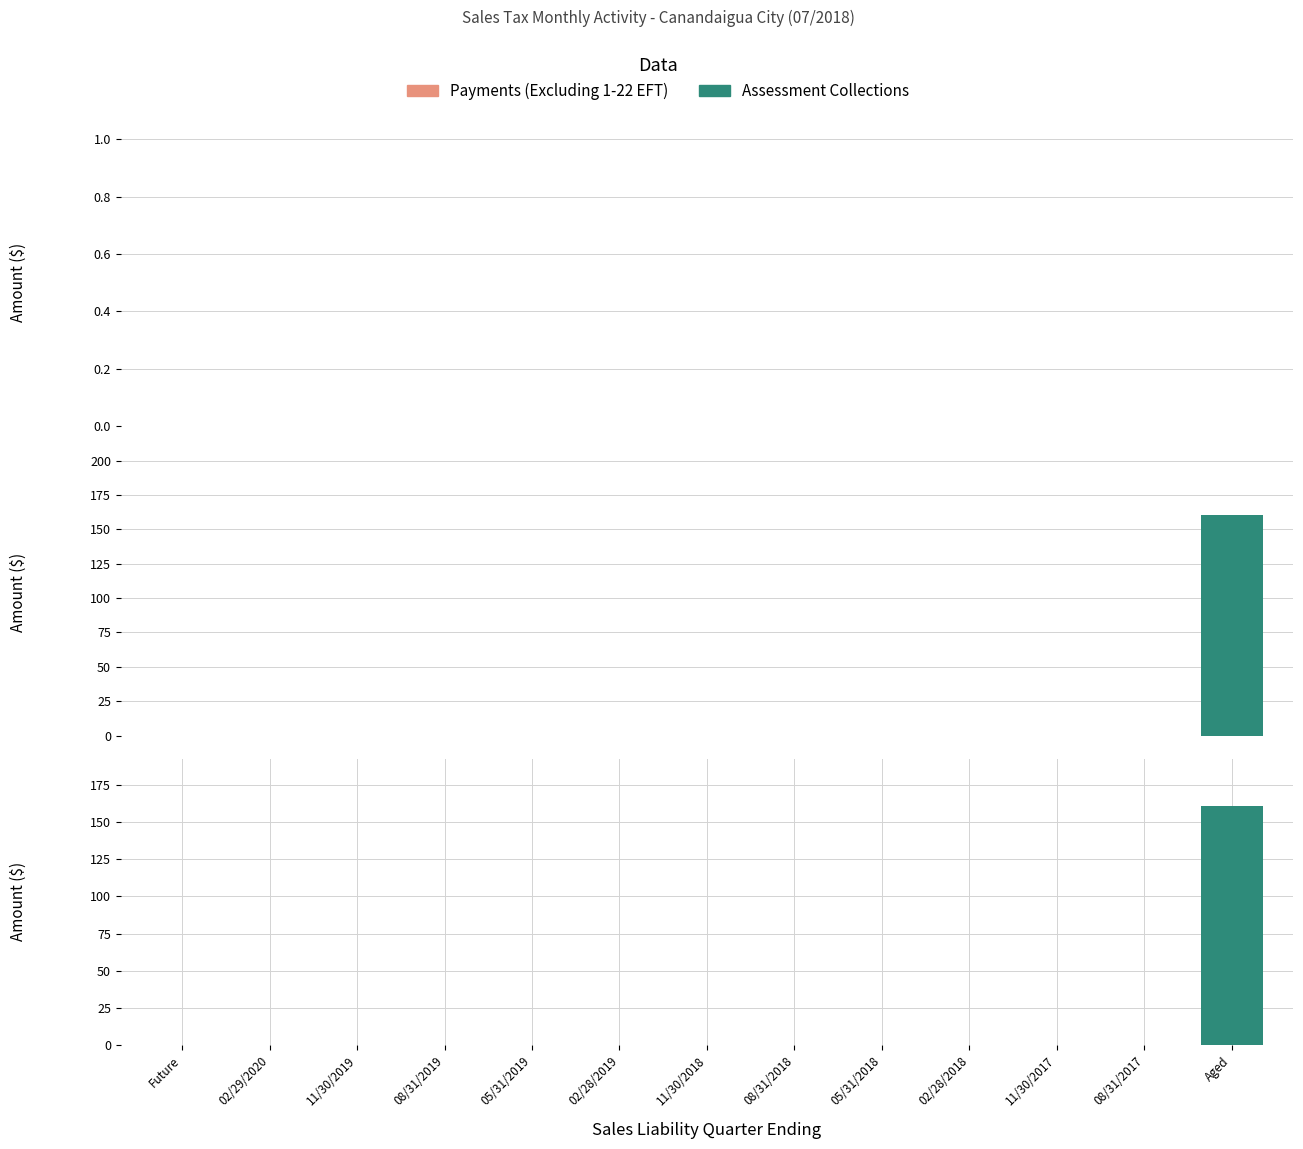

What position from the left is 02/28/2018?

10